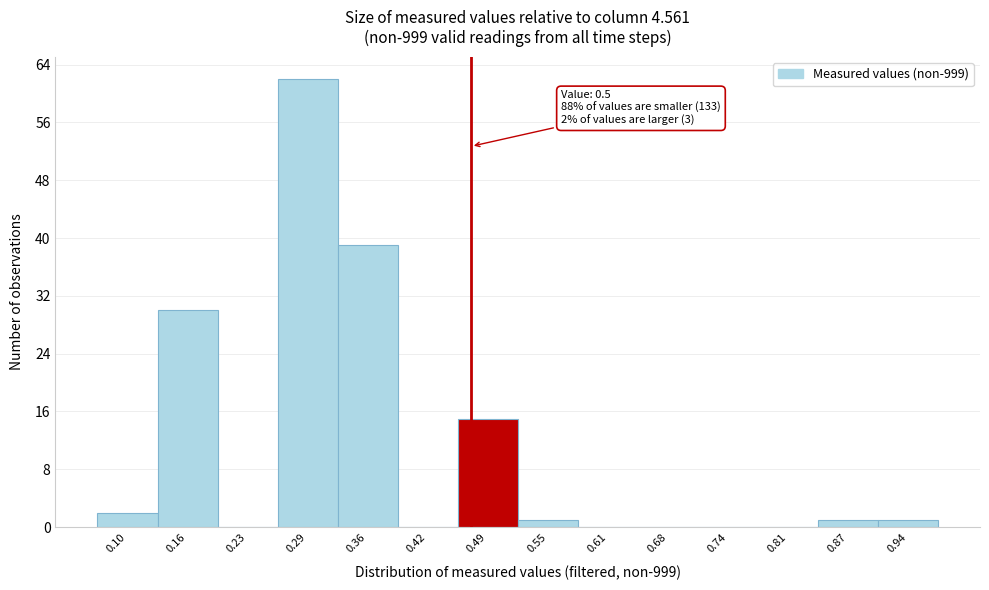

Reading right to left, extract all data points from this chart.

0.94=1	0.87=1	0.81=0	0.74=0	0.68=0	0.61=0	0.55=1	0.49=15	0.42=0	0.36=39	0.29=62	0.23=0	0.16=30	0.10=2